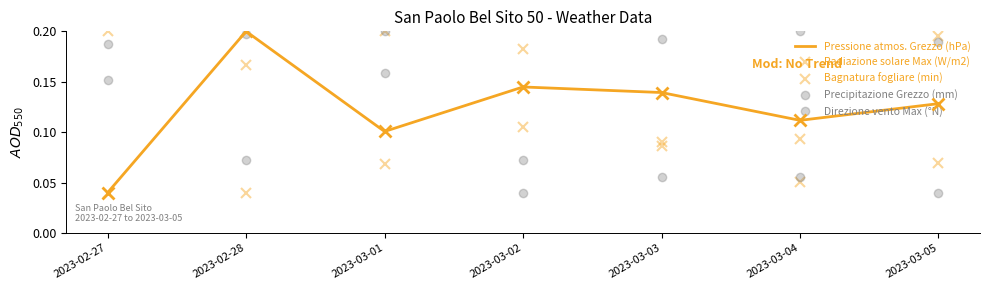

How many Pressione atmos. Grezzo (hPa) values are between 0 and 1?

7